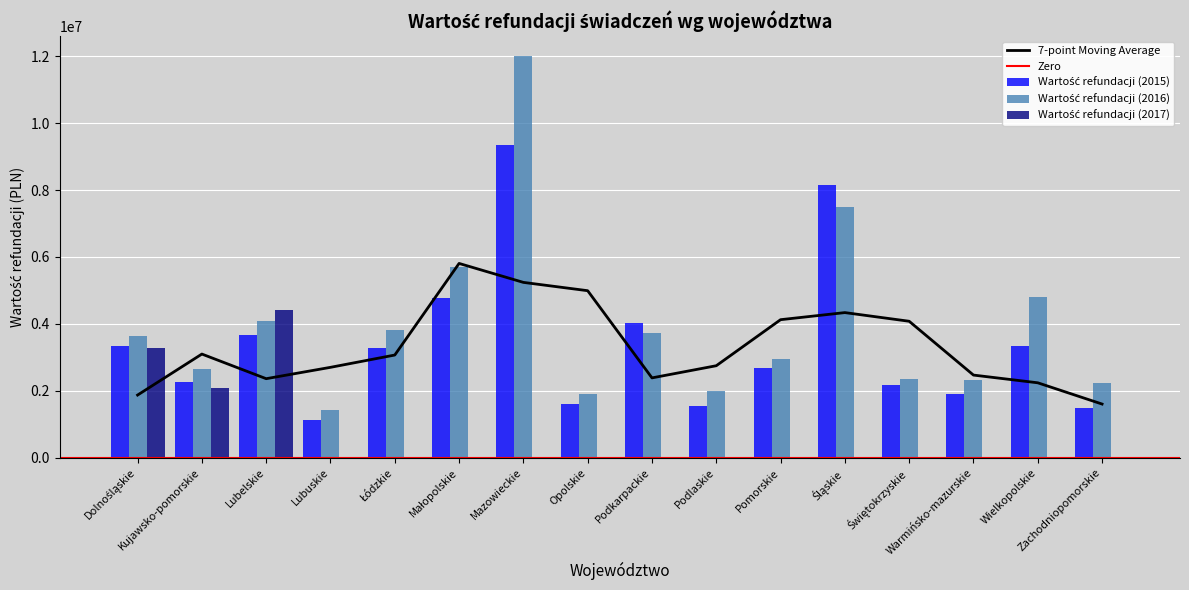

How many series are shown in this chart?

3